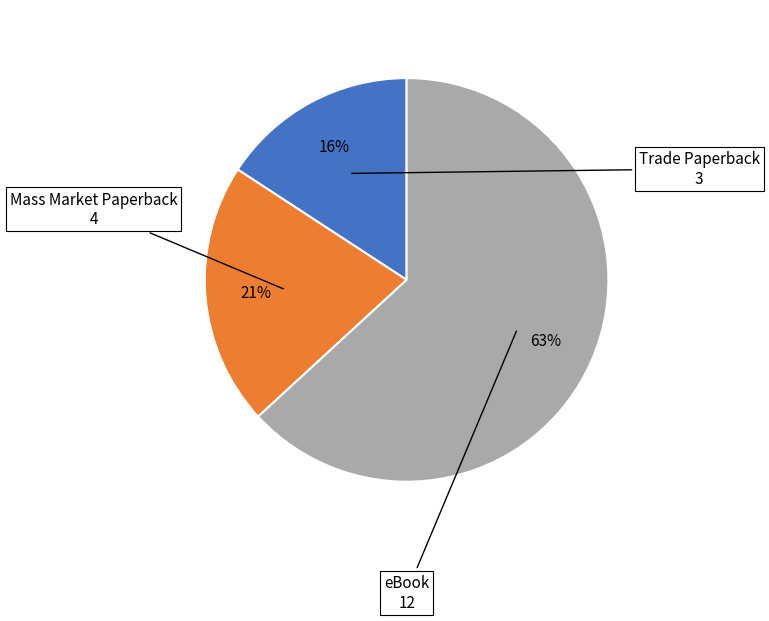

To the nearest percent, what percentage of the pie is eBook?

63%